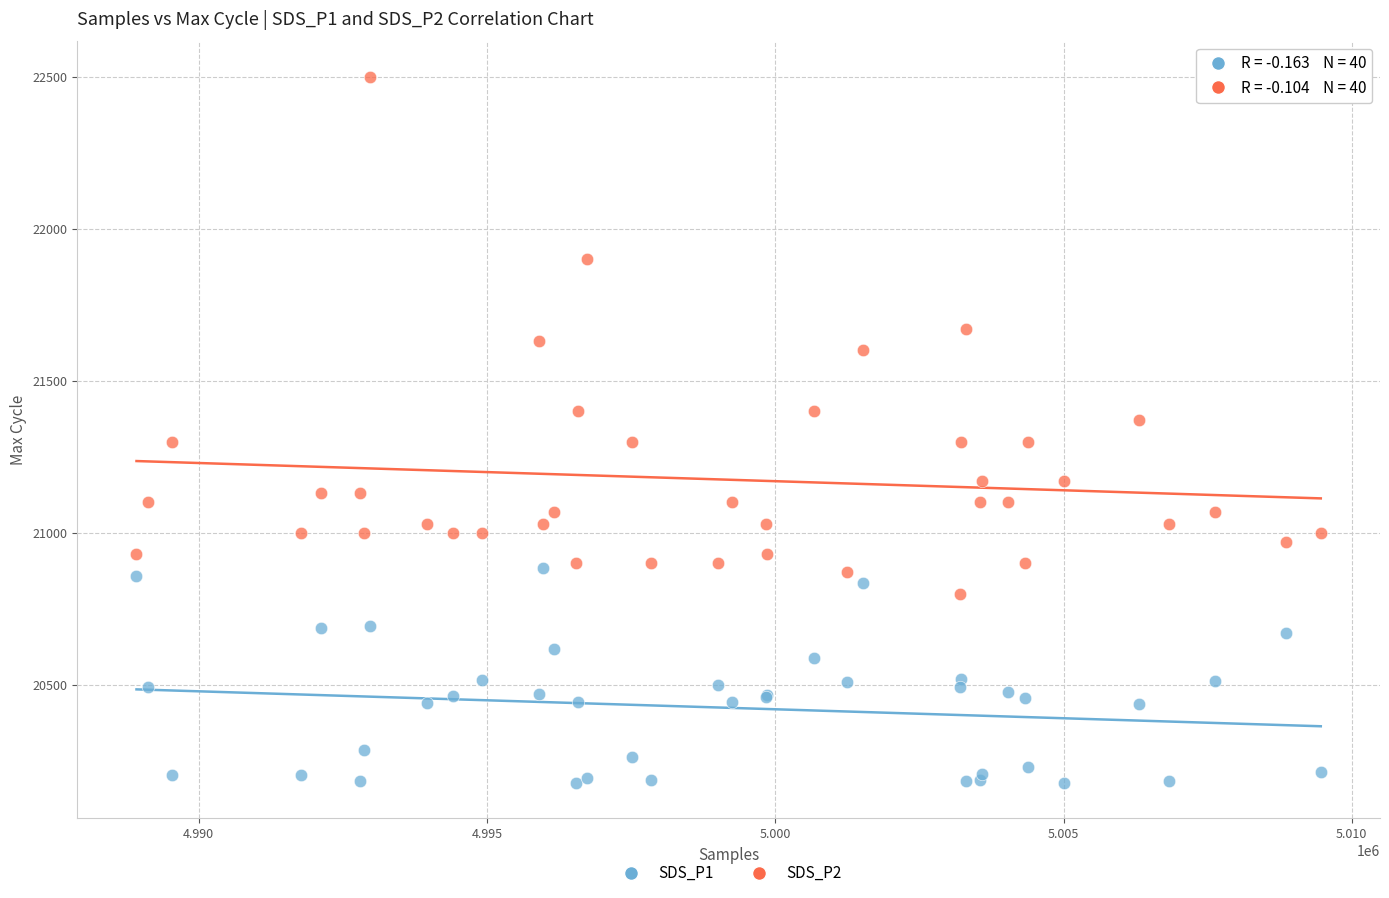

Which series reaches the maximum Y coordinate?

SDS_P2